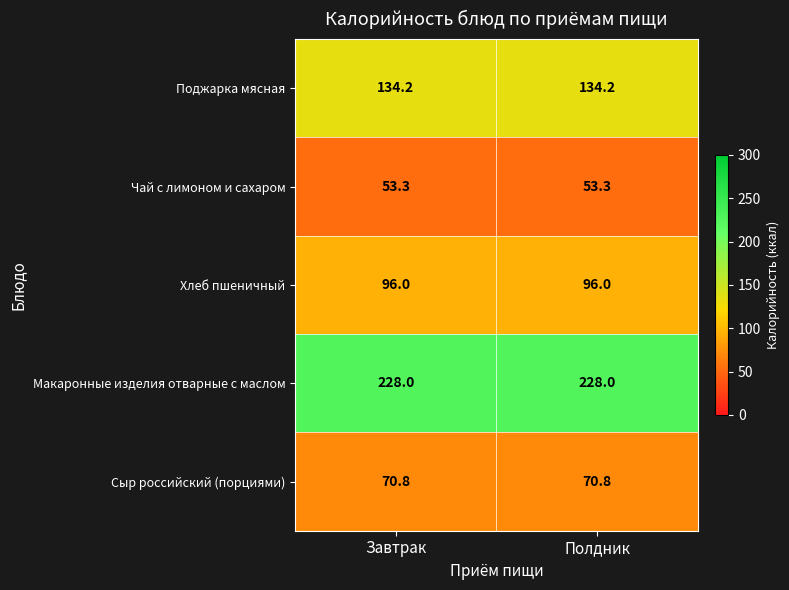

At Полдник, list the series in order from largest to smallest.

Макаронные изделия отварные с маслом, Поджарка мясная, Хлеб пшеничный, Сыр российский (порциями), Чай с лимоном и сахаром